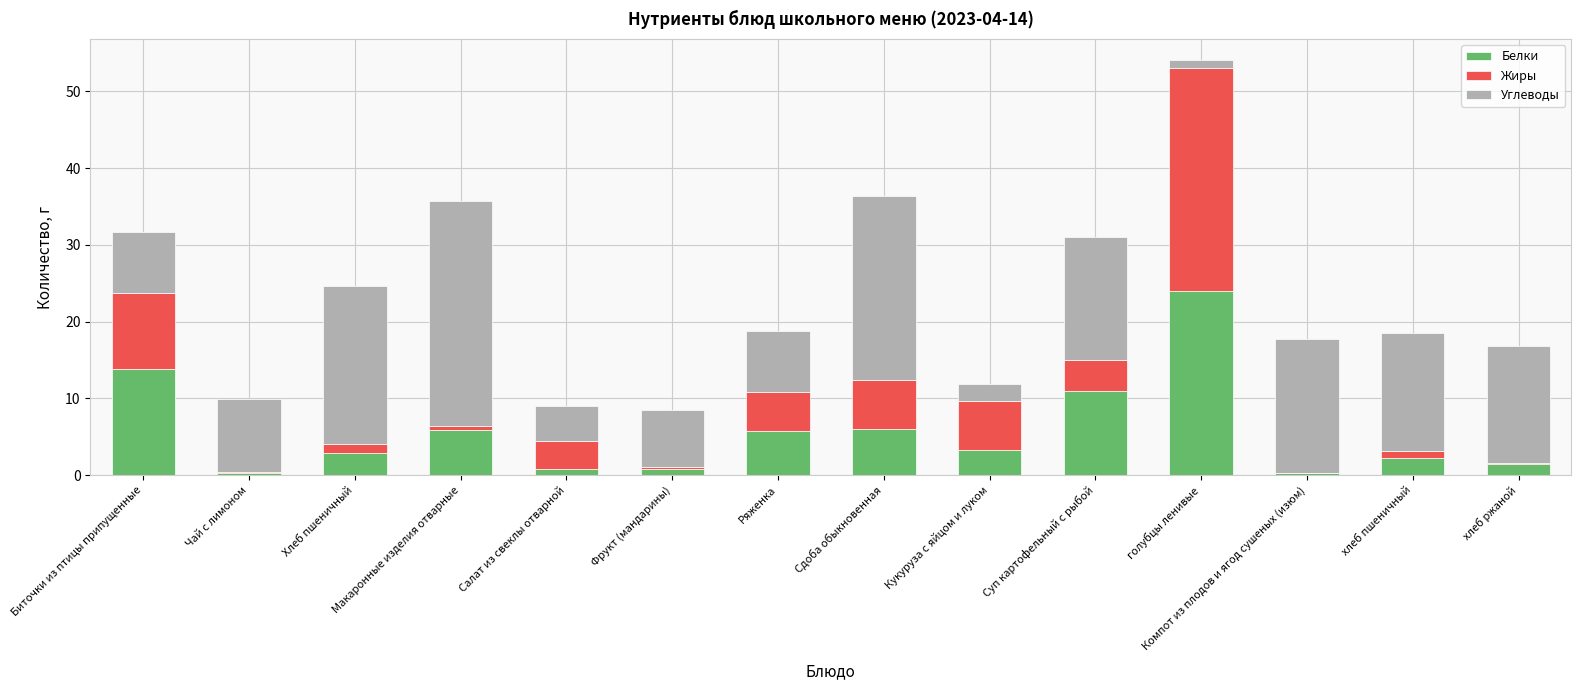

Is it true that Белки equals 3.7 at Сдоба обыкновенная?

False